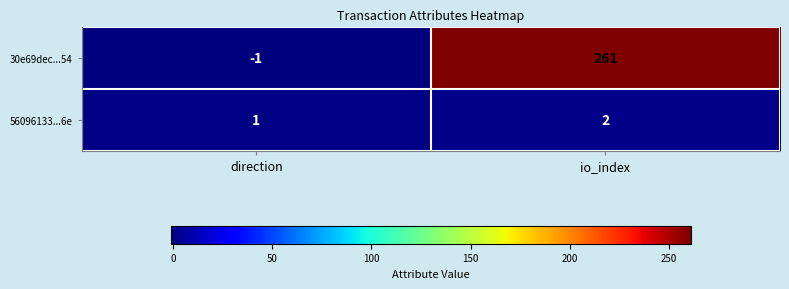

How many data points in 56096133...6e are less than 2?

1